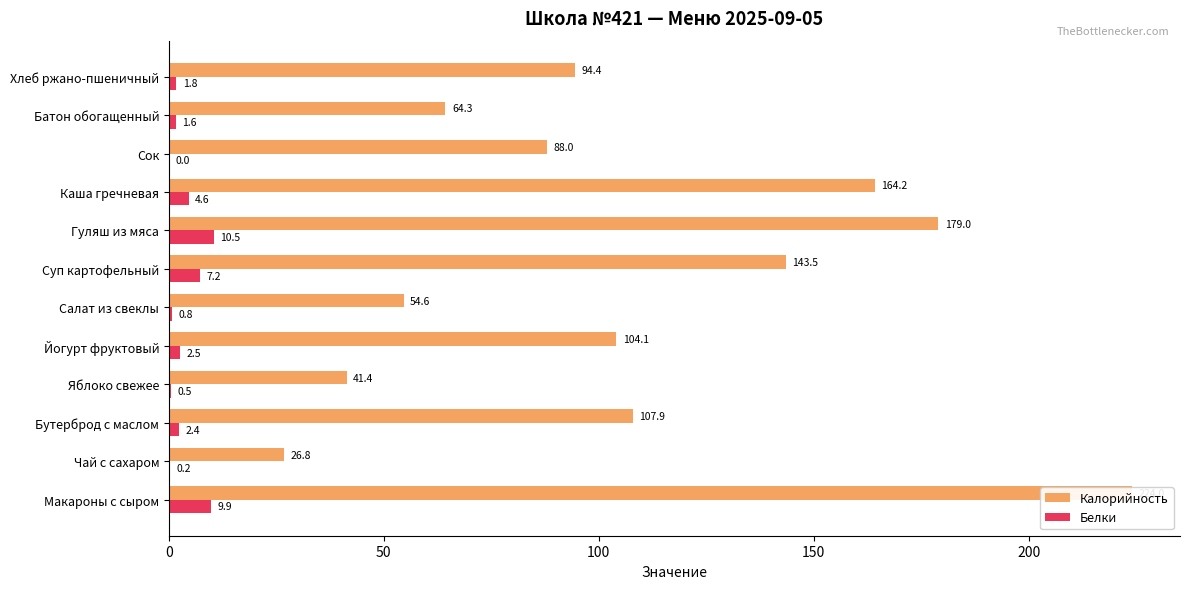

What is the approximate value of Калорийность at Яблоко свежее?

41.4